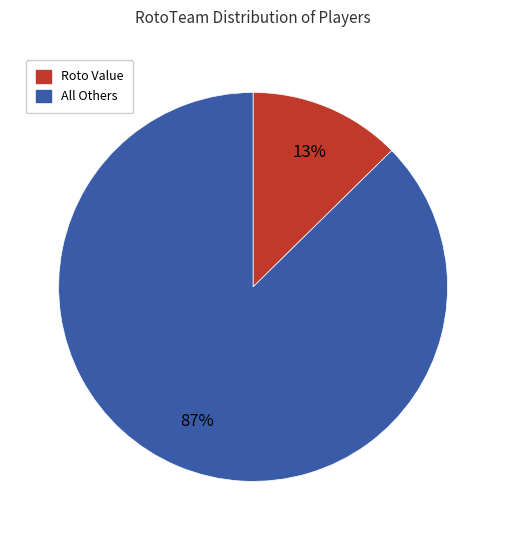

To the nearest percent, what is the average slice percentage?

50%